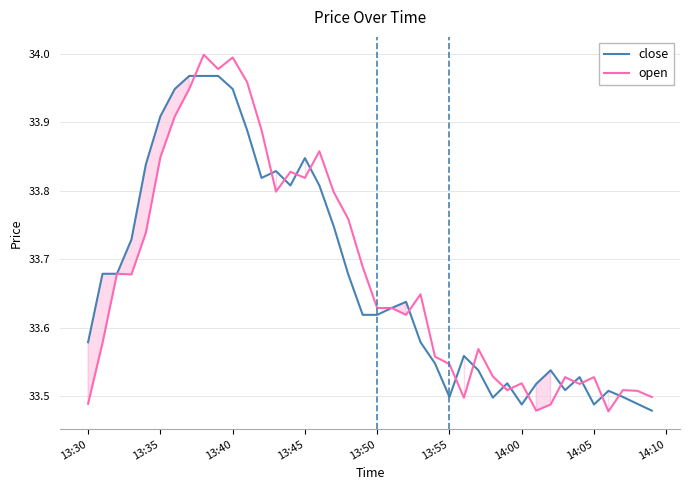

Which series has the widest spread of values?

open